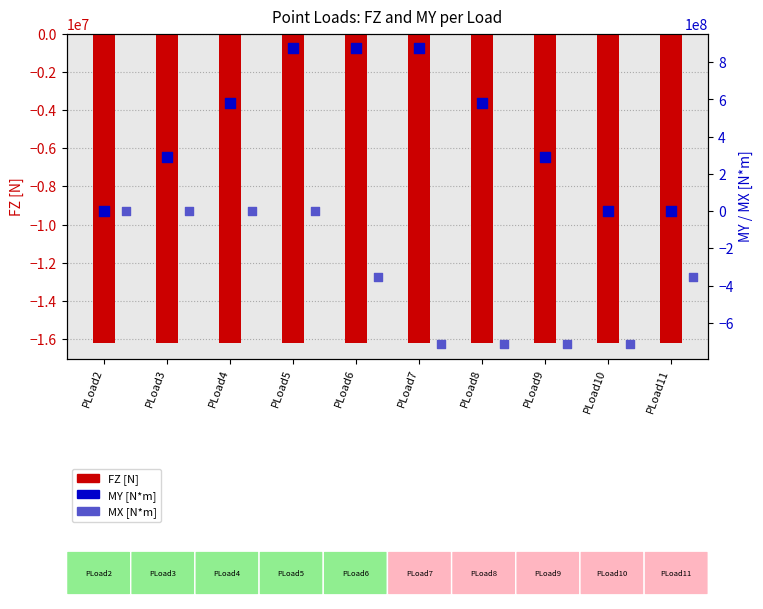

At how many categories does at least one series exceed -530249478?

10